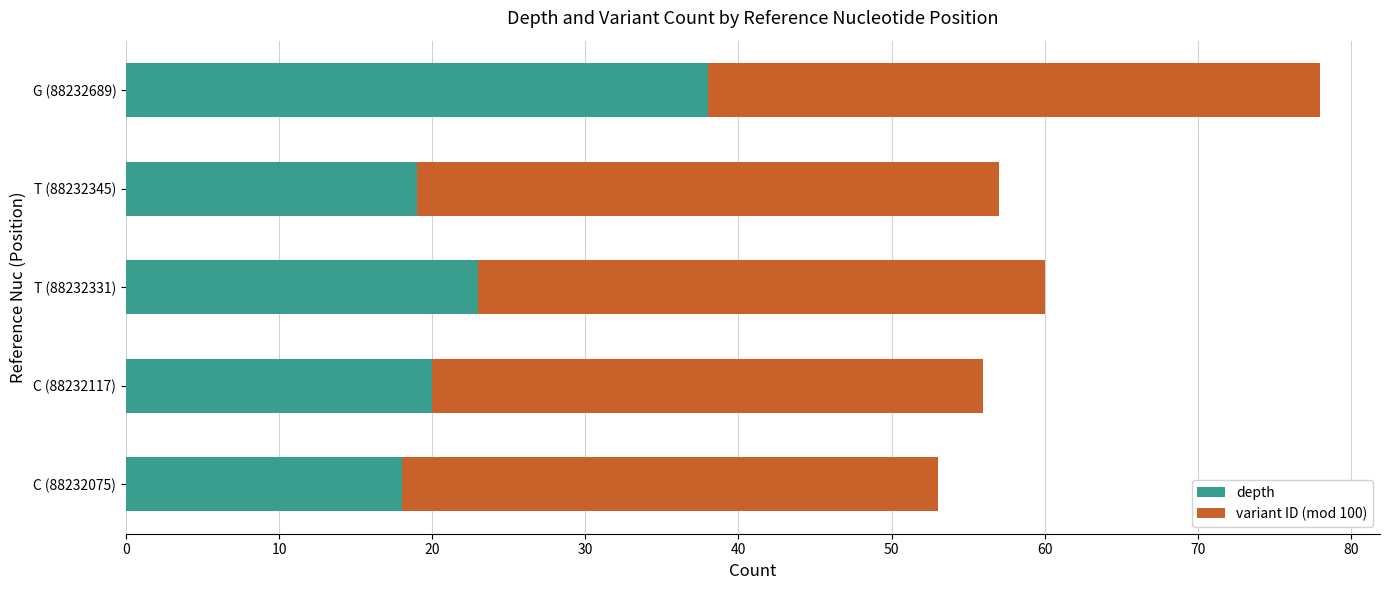

What is the total value across all series at G (88232689)?

78